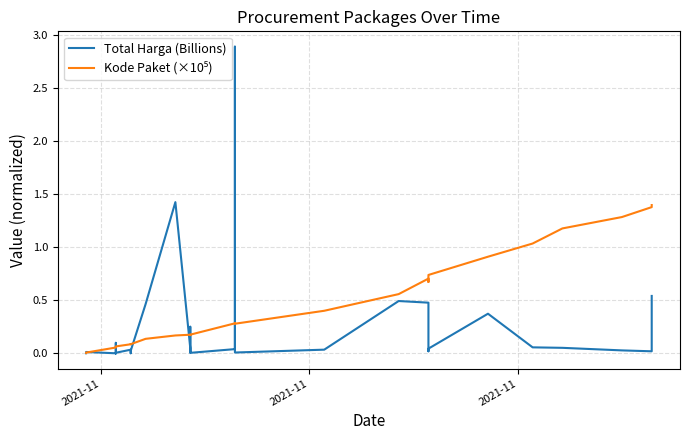

Is the value of Kode Paket (×10⁵) at 19 greater than the value of Total Harga (Billions) at 34?

No